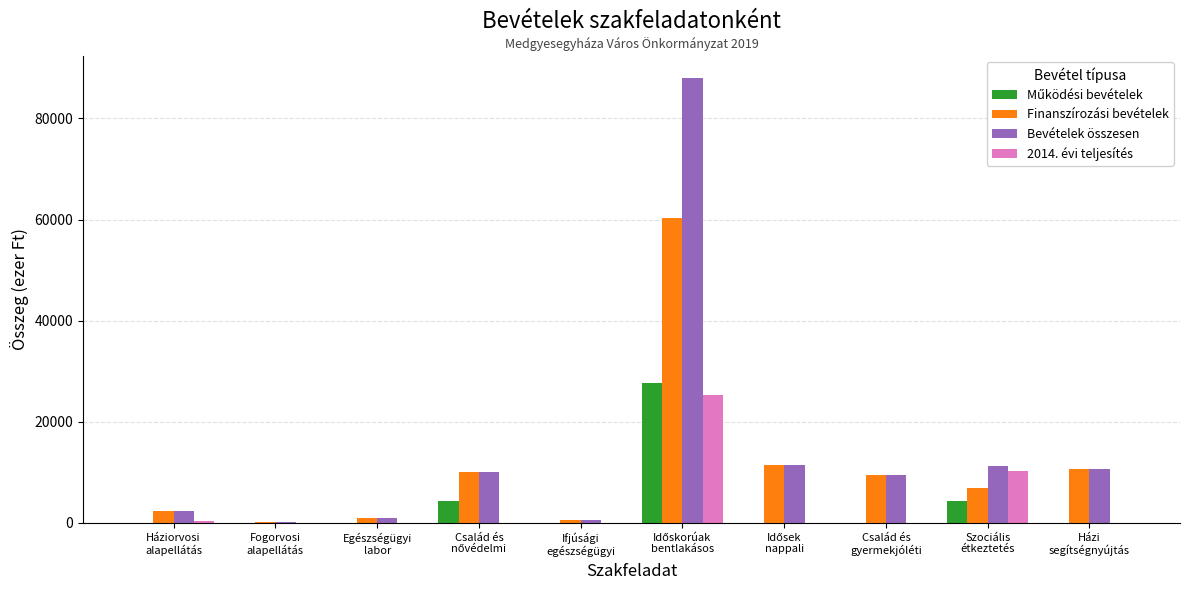

What is the highest value of the Bevételek összesen series?

87985.5